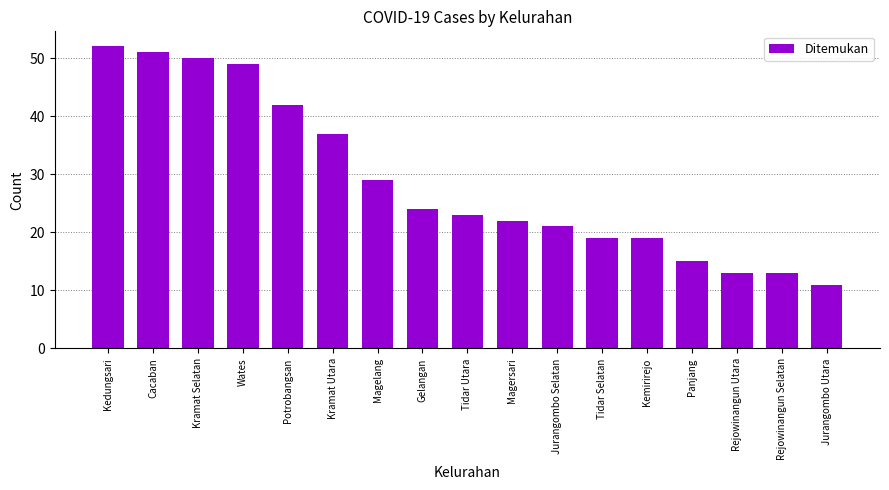

What is the greatest value displayed?

52